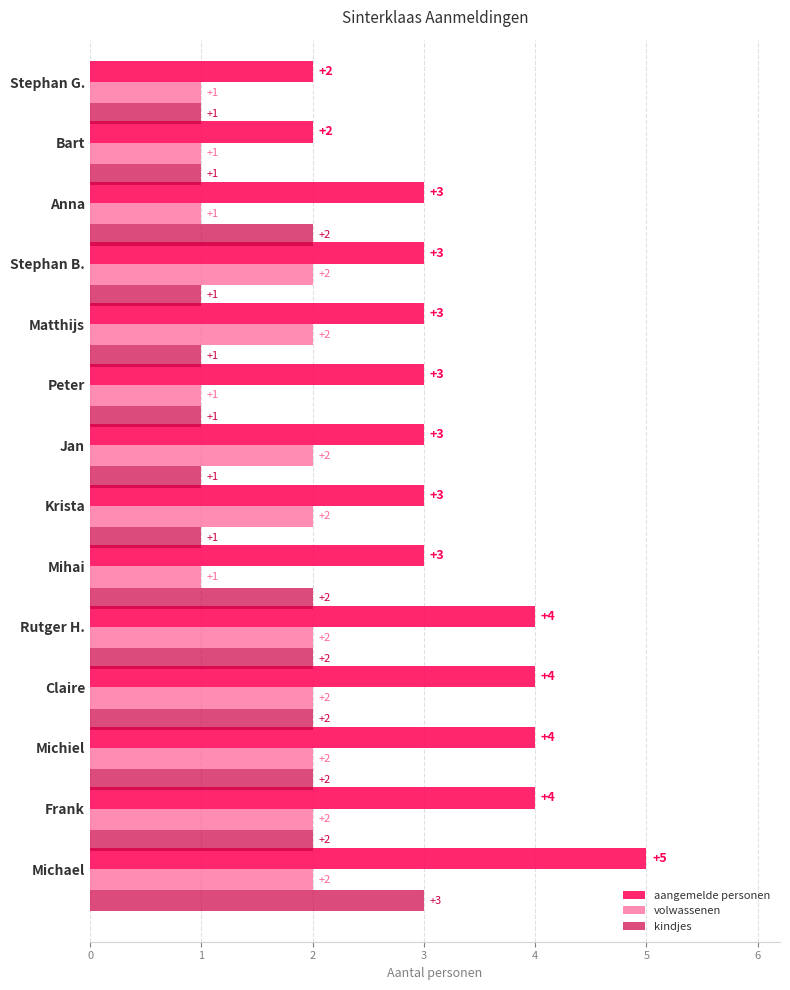

Count the kindjes values in the range 1 to 2.

13